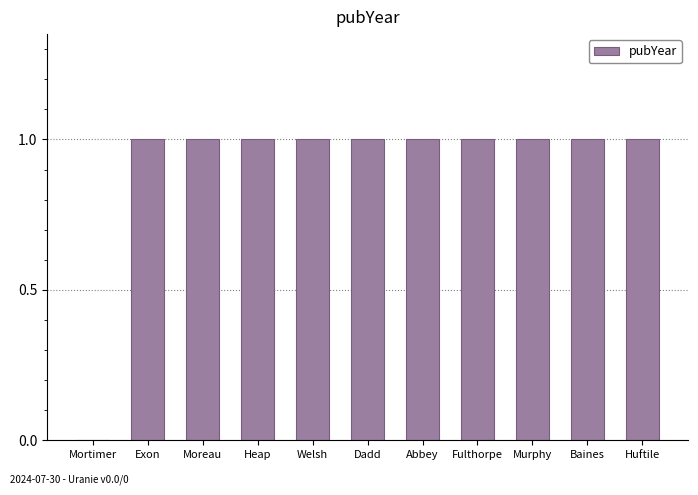

What is the ratio of the value at Fulthorpe to the value at Dadd?

1.0